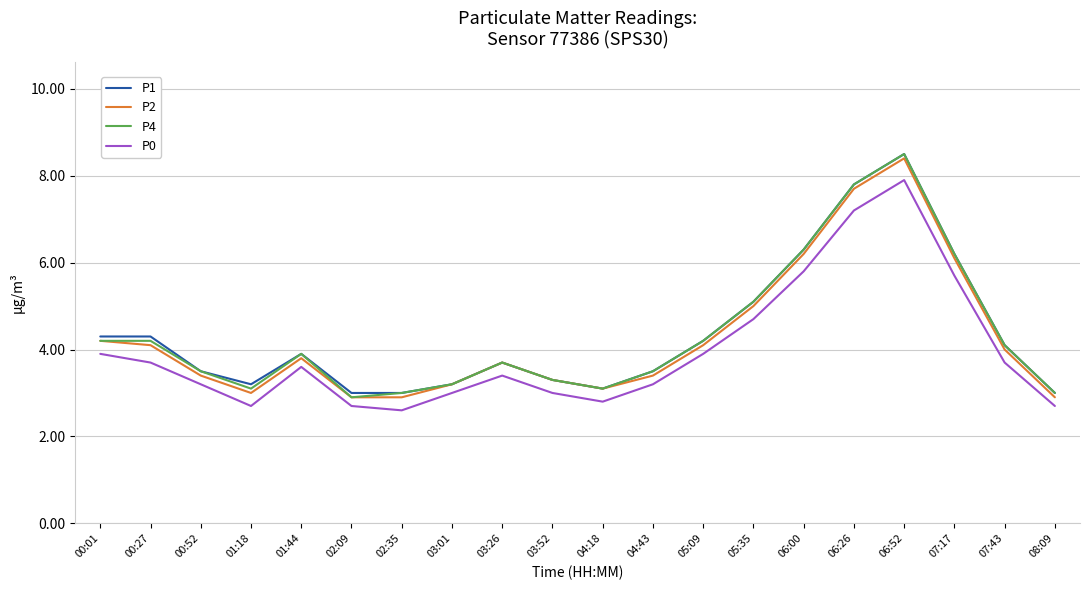

What is the total value across all series at 03:52?

12.9